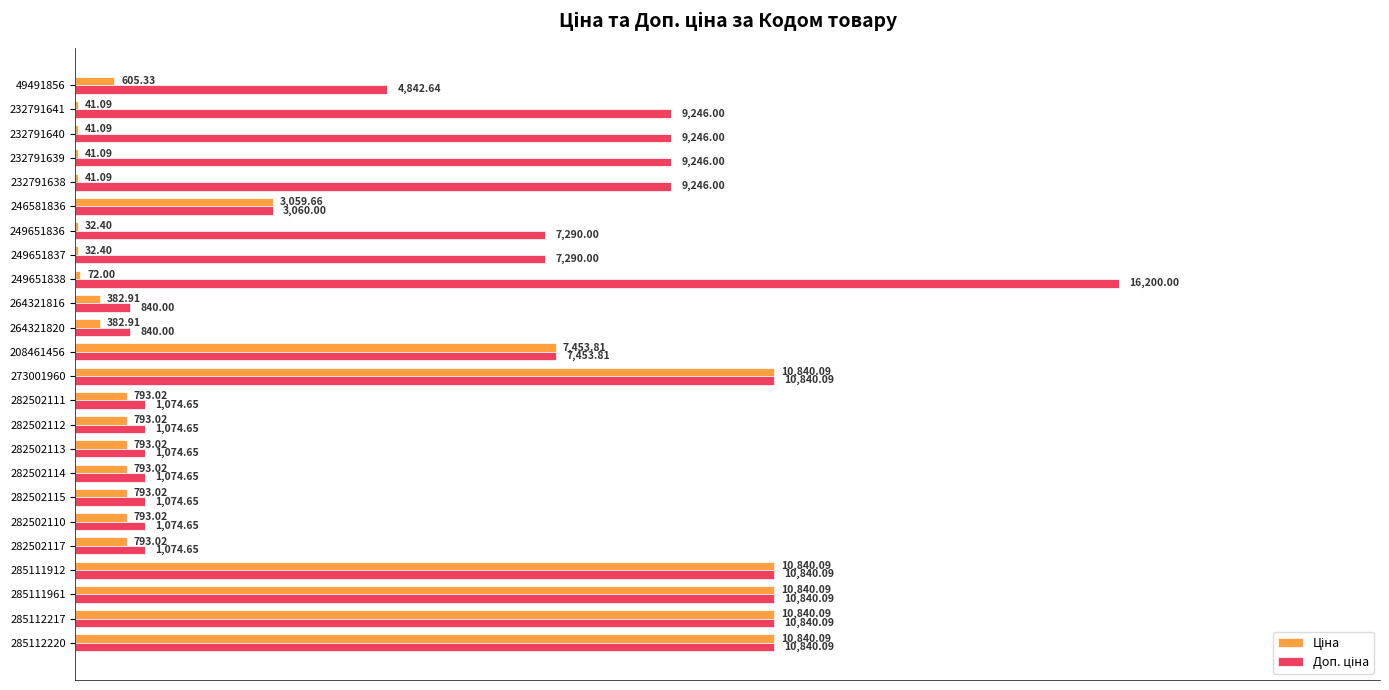

How many distinct data groups are displayed?

2